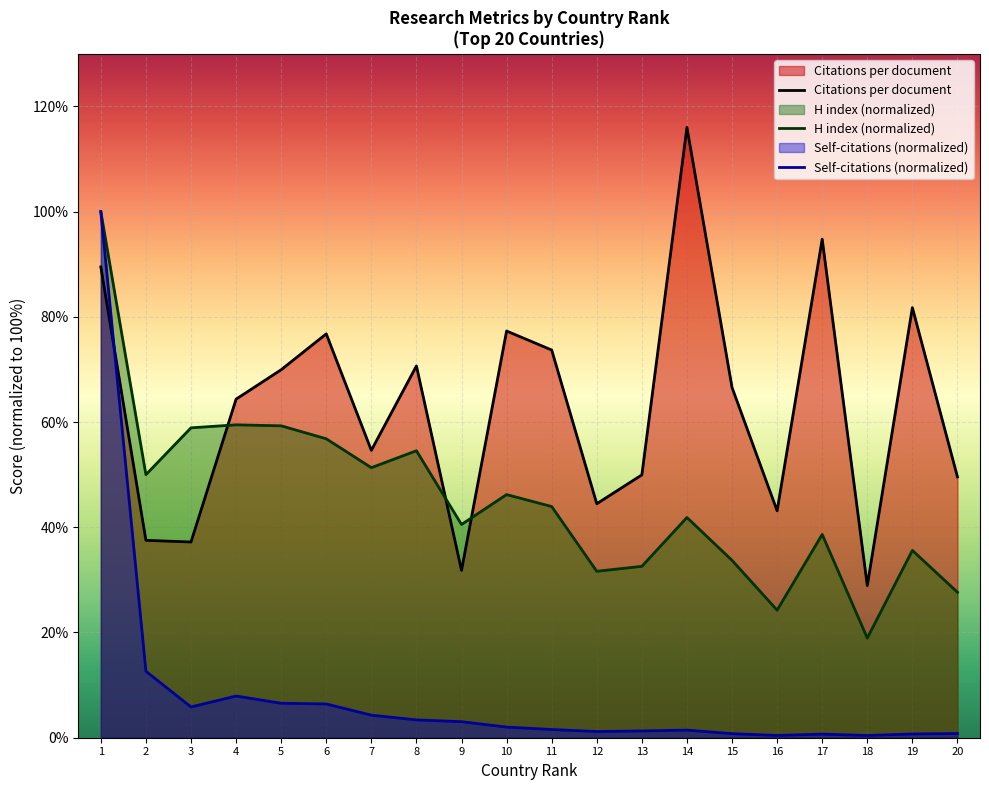

Which series has the largest range (max minus min)?

Self-citations (normalized)